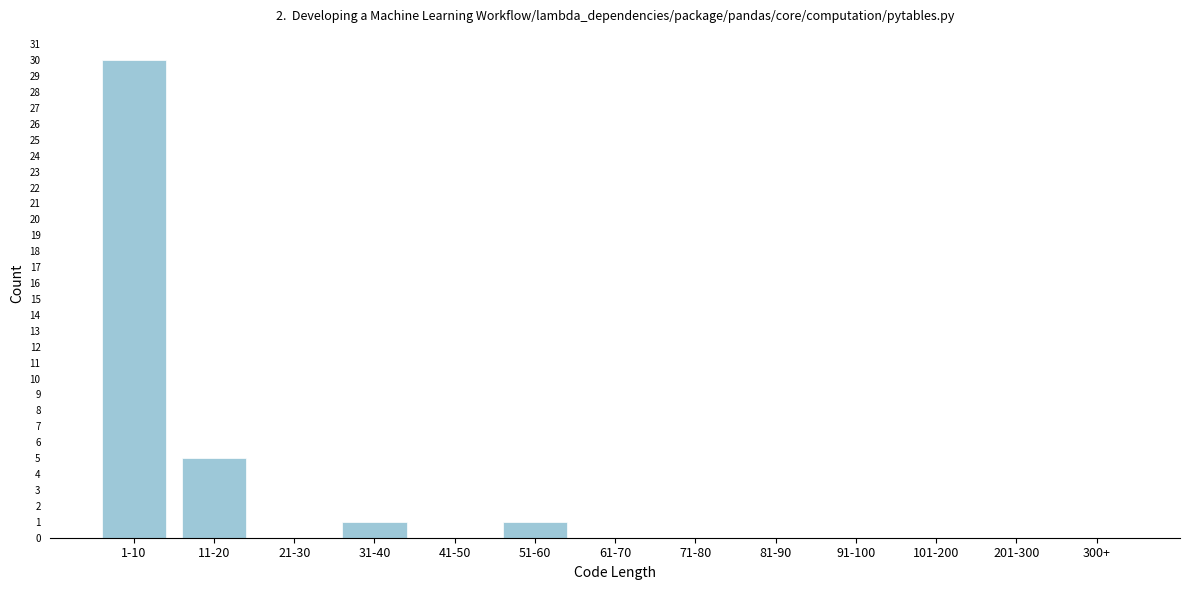

Reading left to right, list all the values displayed in this chart.

1-10=30	11-20=5	21-30=0	31-40=1	41-50=0	51-60=1	61-70=0	71-80=0	81-90=0	91-100=0	101-200=0	201-300=0	300+=0